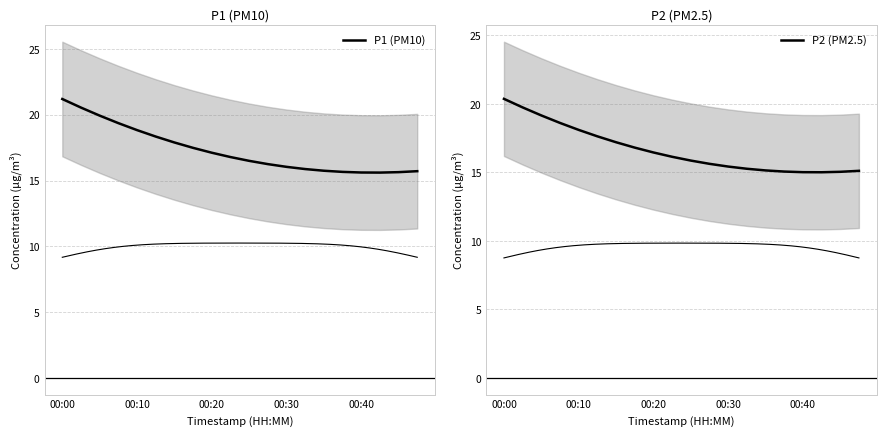

Rank the series at 00:10 from highest to lowest value.

P1 (PM10), P2 (PM2.5)